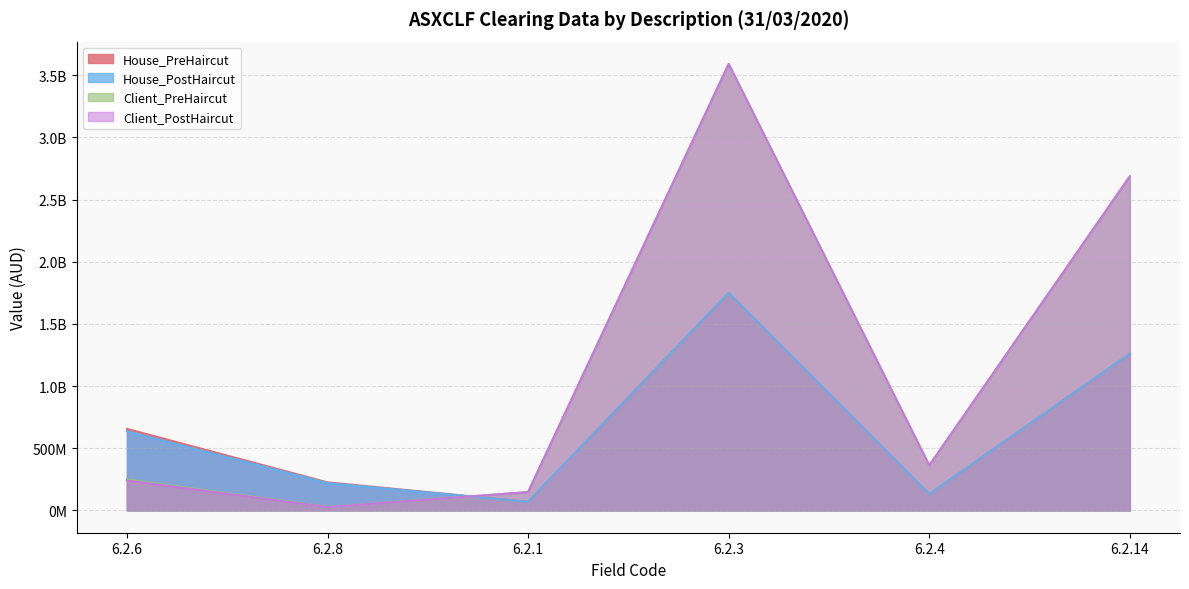

List the series in order of their peak value, lowest first.

House_PreHaircut, House_PostHaircut, Client_PreHaircut, Client_PostHaircut